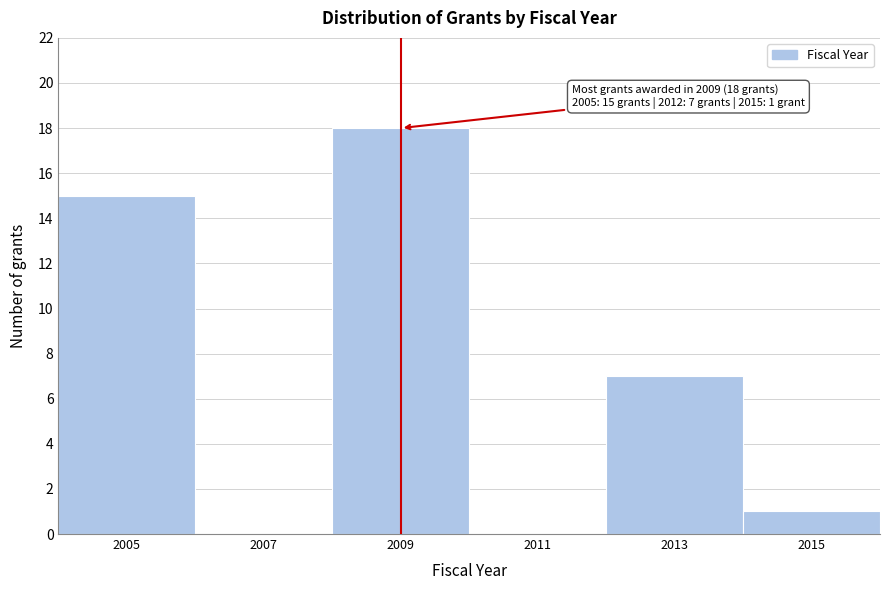

Over which range of the x-axis is the bar tallest?

2008 to 2010